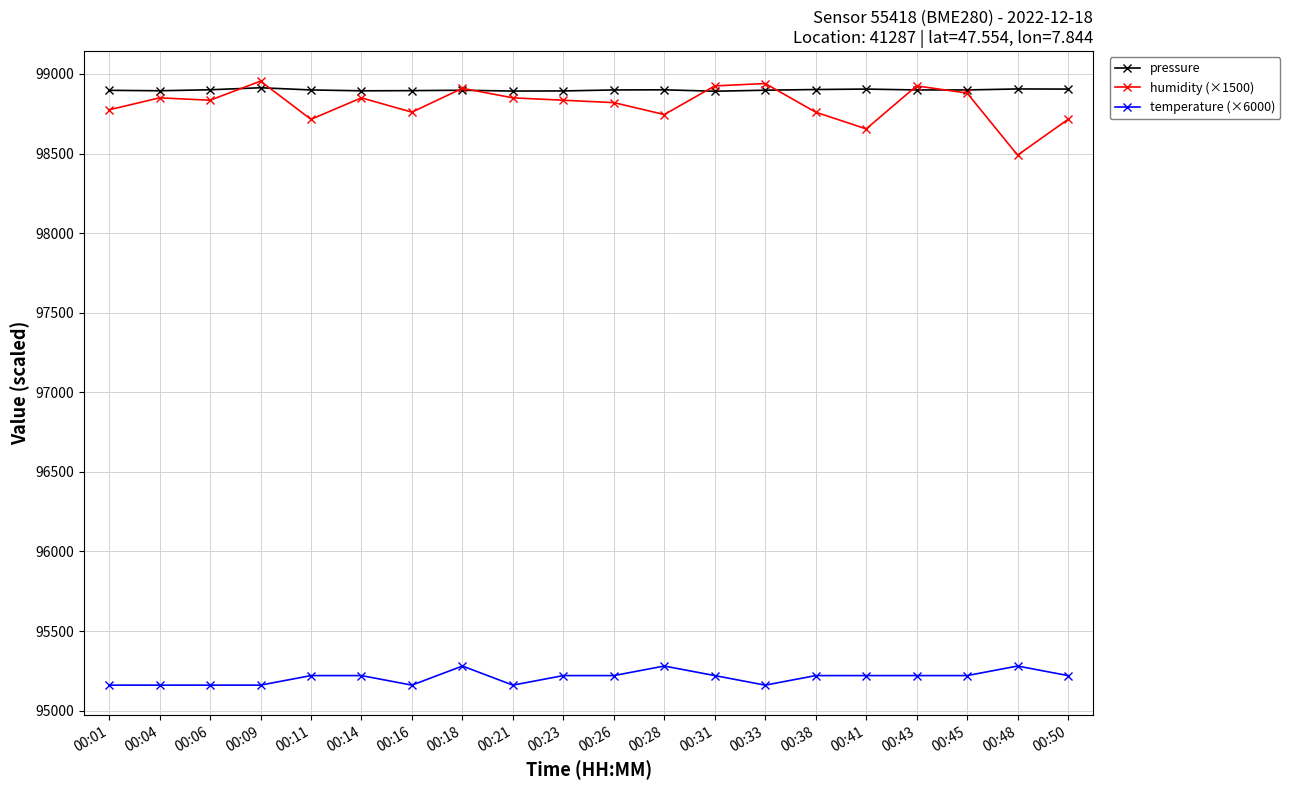

The value of pressure at 00:38 is 98902.3. True or false?

True